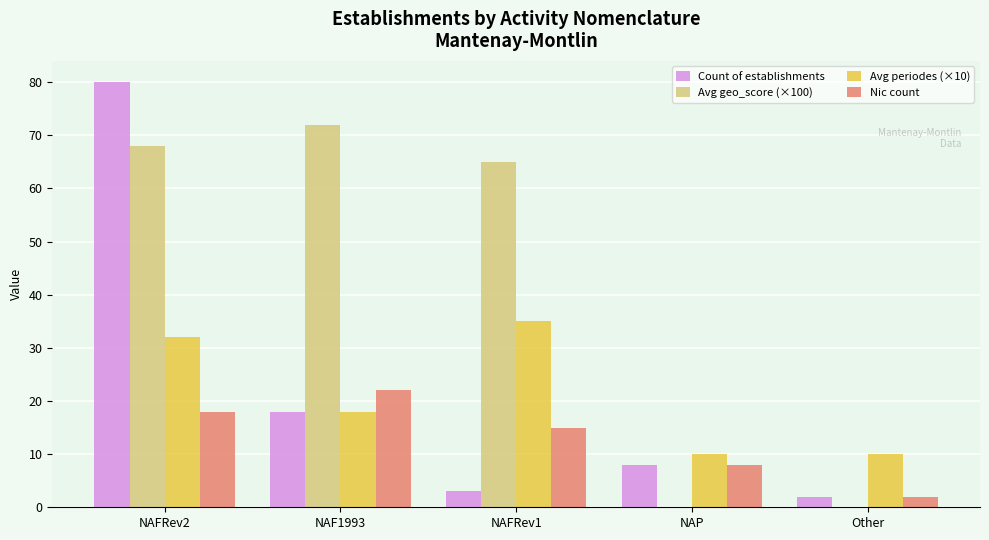

Which series has the largest total across all categories?

Avg geo_score (×100)